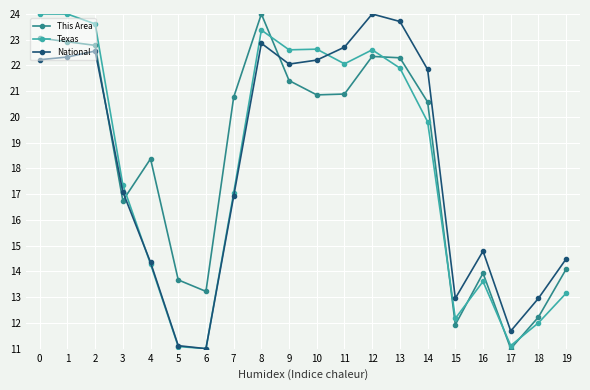

Between 3 and 13, which series saw the biggest shift?

National